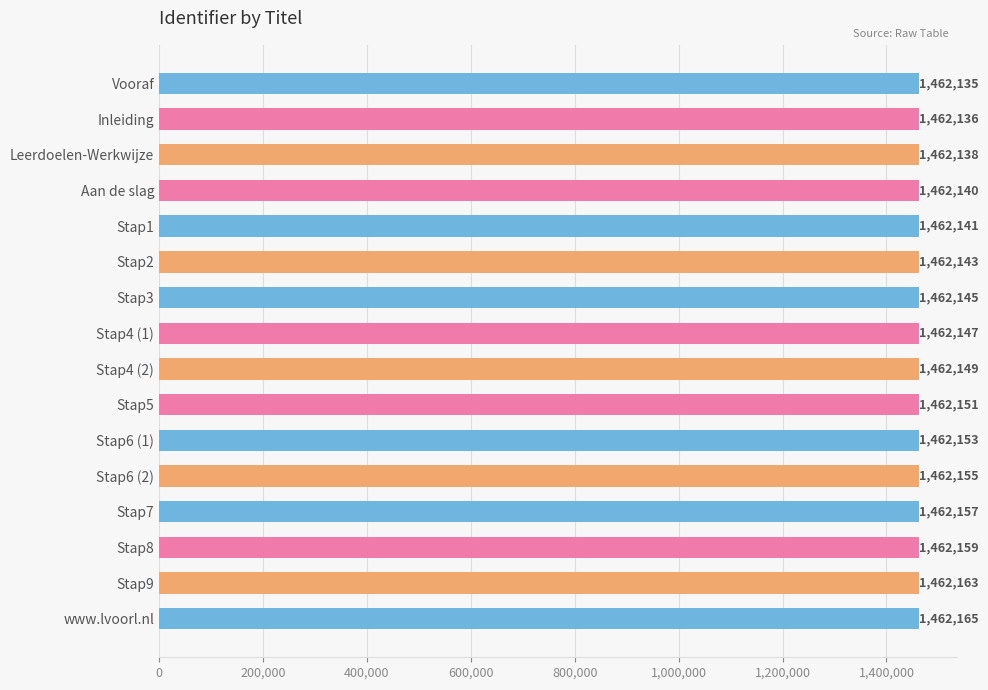

What is the sum of all values?

23394377